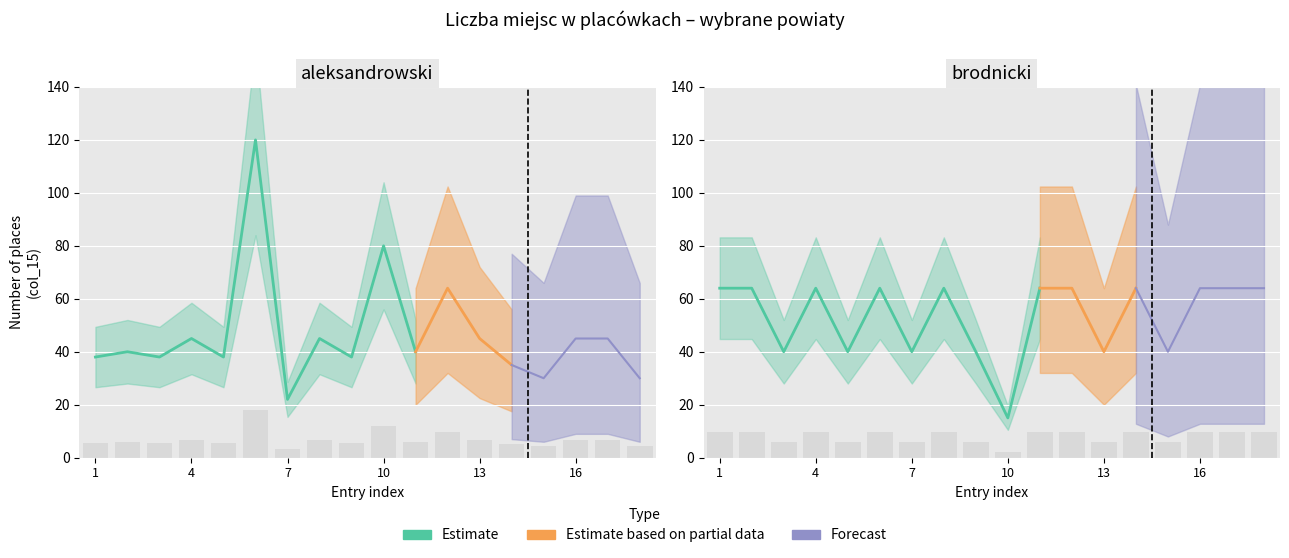

What is the minimum value for aleksandrowski?

3.3